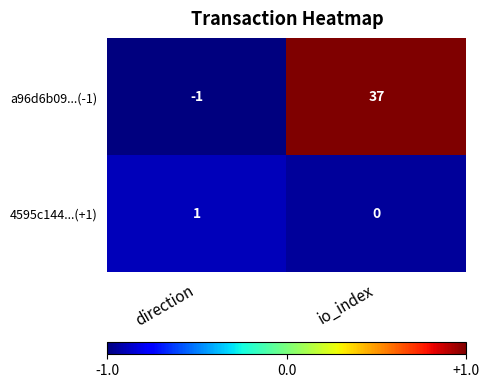

True or false: a96d6b09...(-1) has a value of 49 at io_index.

False